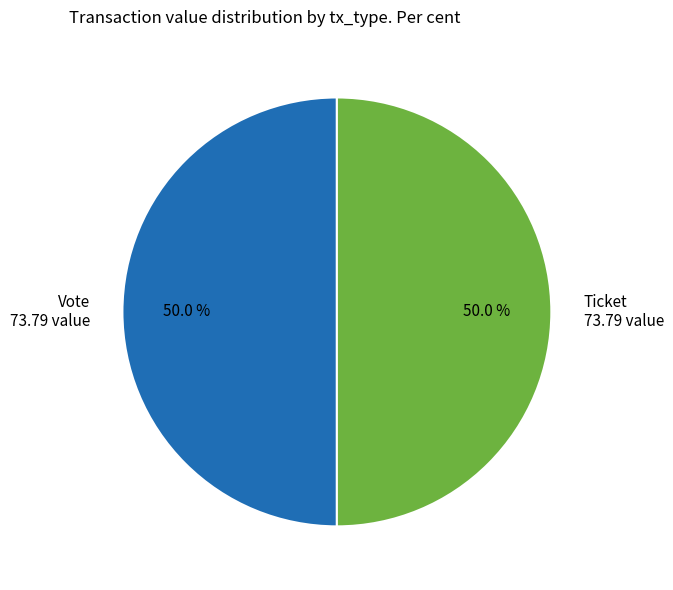

To the nearest percent, what is the difference between the largest and smallest slice percentages?

0%